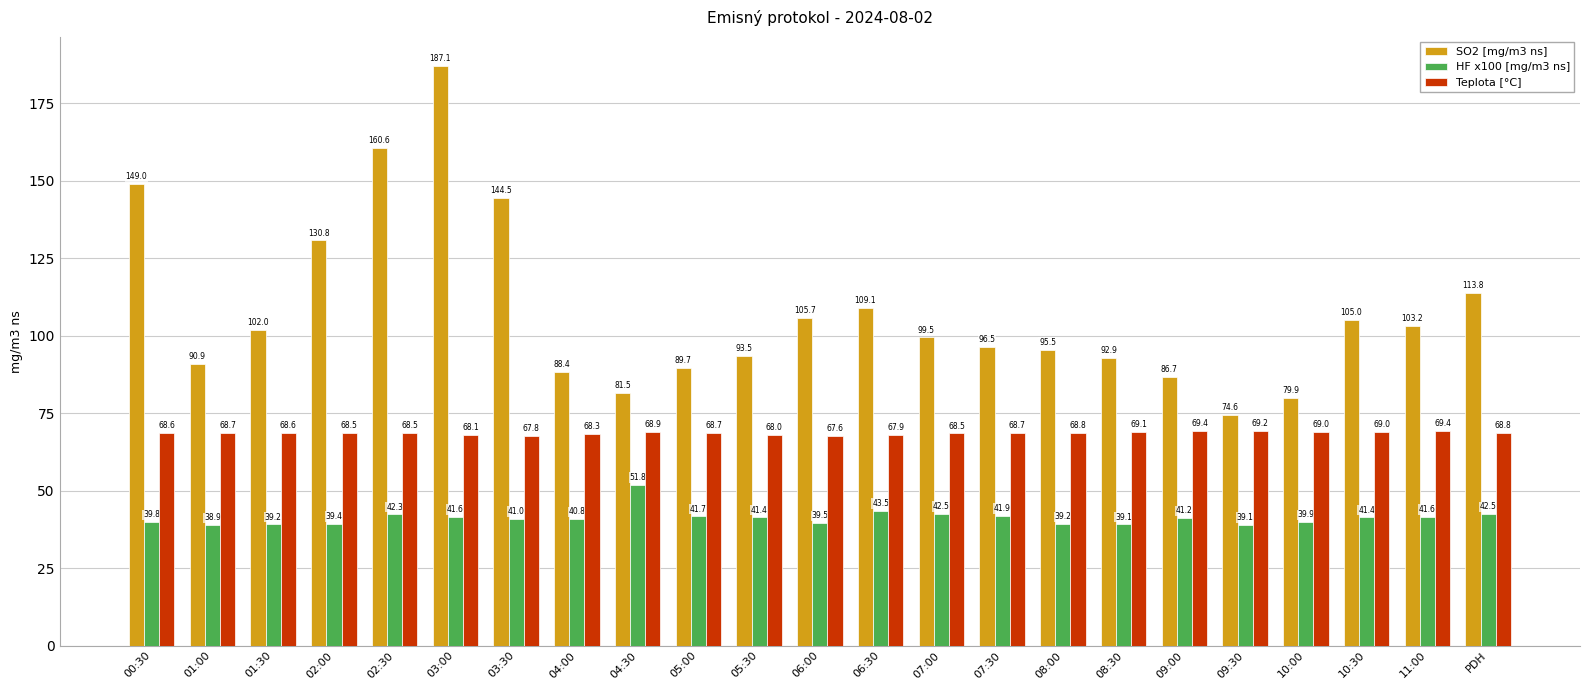

Are the bars horizontal?

No